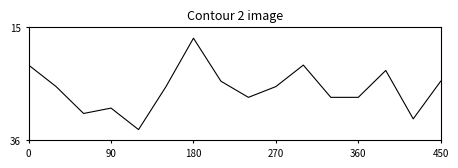

How many lines are shown in the chart?

1